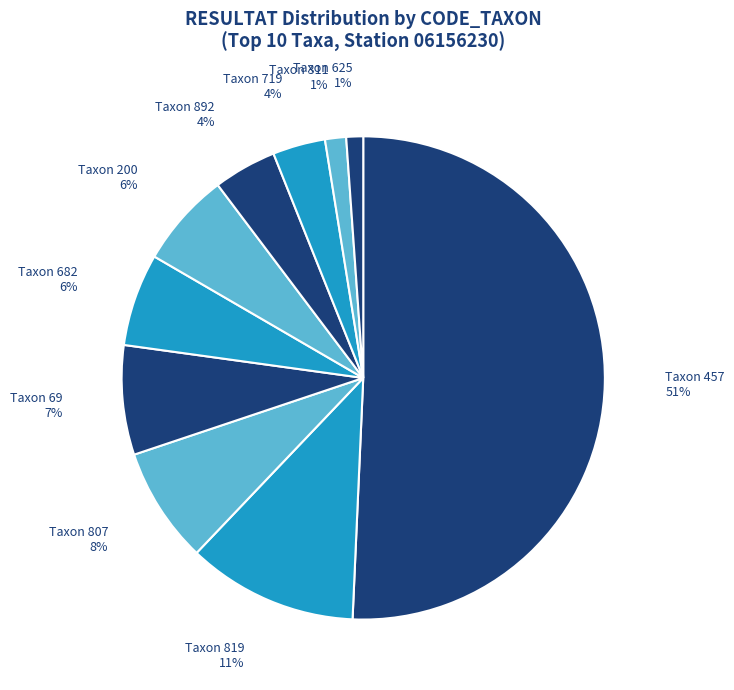

How many slices are in this pie chart?

10